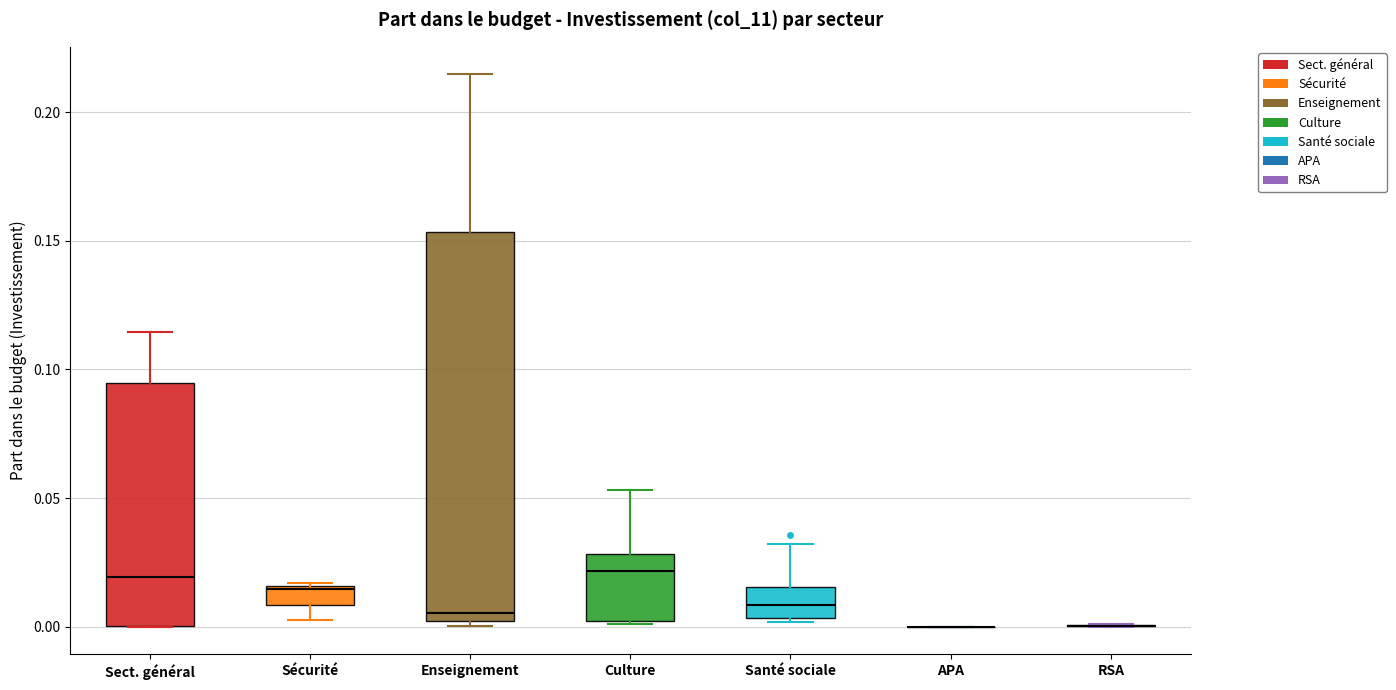

Comparing the boxes themselves (not the whiskers), which one is the tallest?

Enseignement